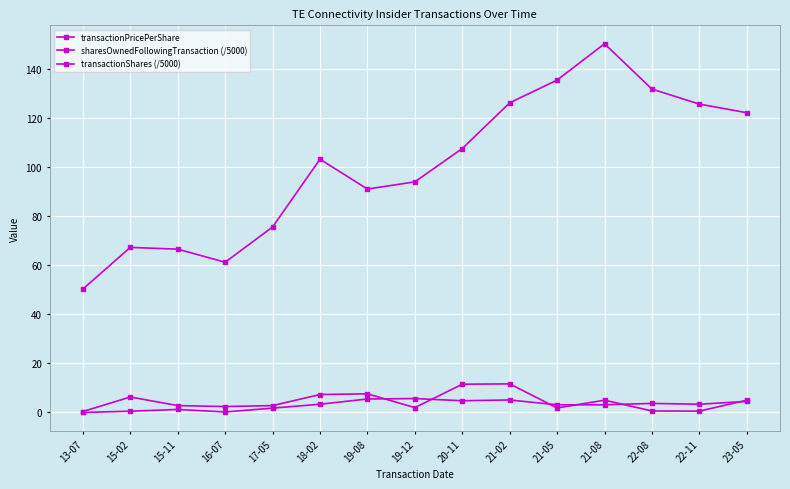

How many lines are shown in the chart?

3